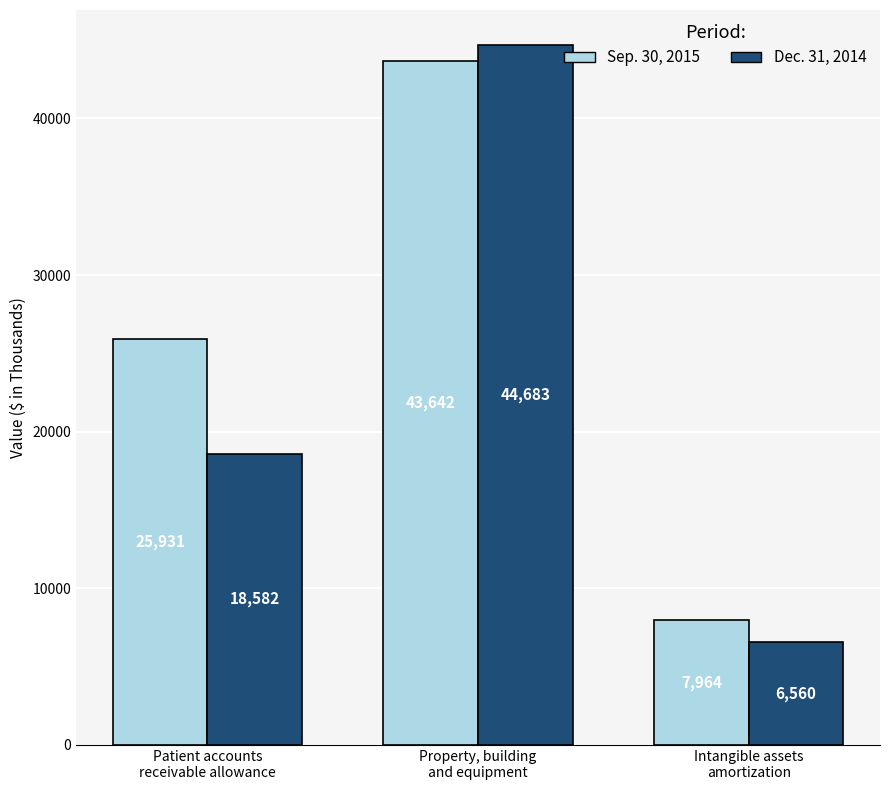

At which label does Dec. 31, 2014 reach its peak?

Property, building
and equipment